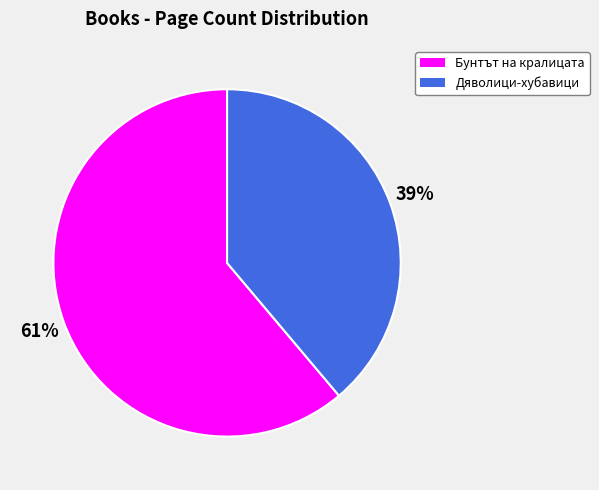

To the nearest percent, what portion does Дяволици-хубавици represent?

39%